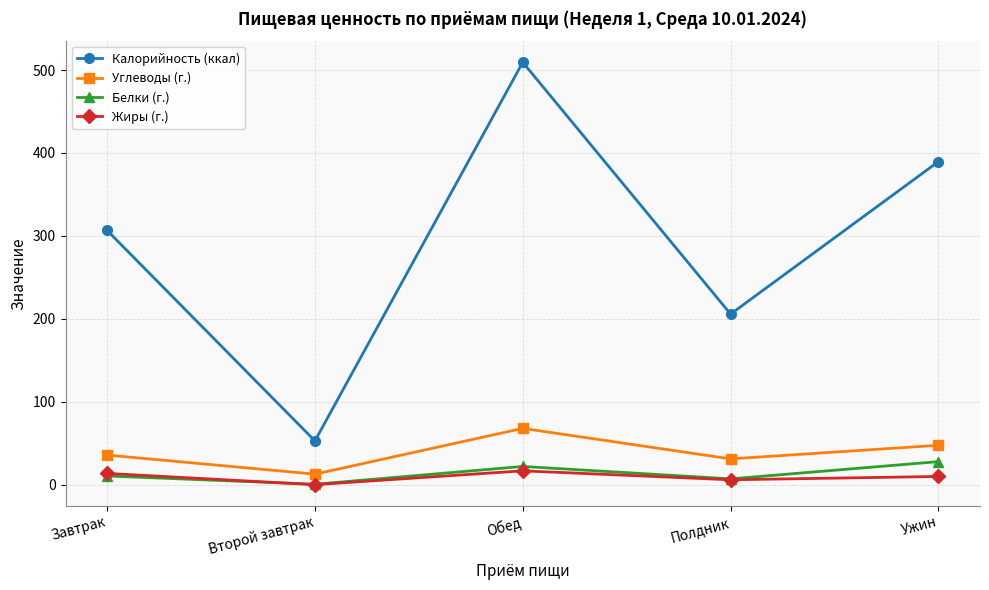

What is the value of the Белки (г.) point at the 4th from the left?

7.0